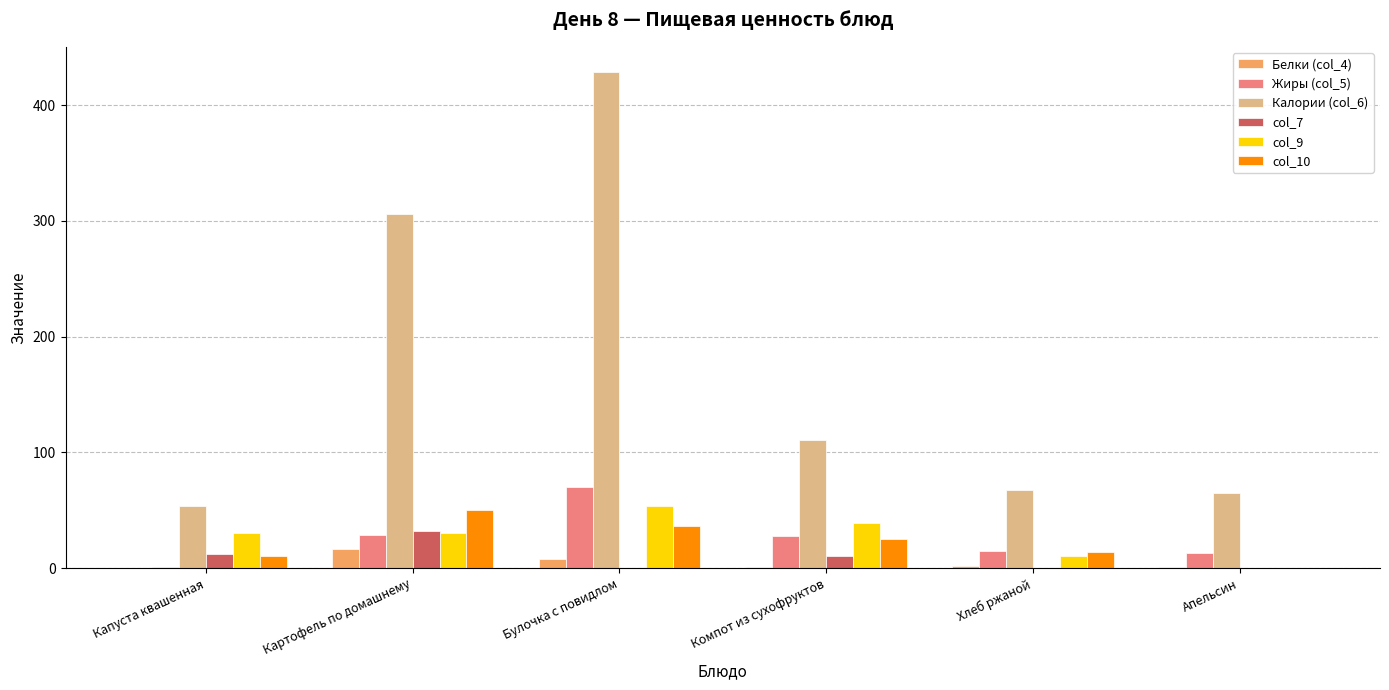

What is the spread (max minus min) of values at Булочка с повидлом?

428.5